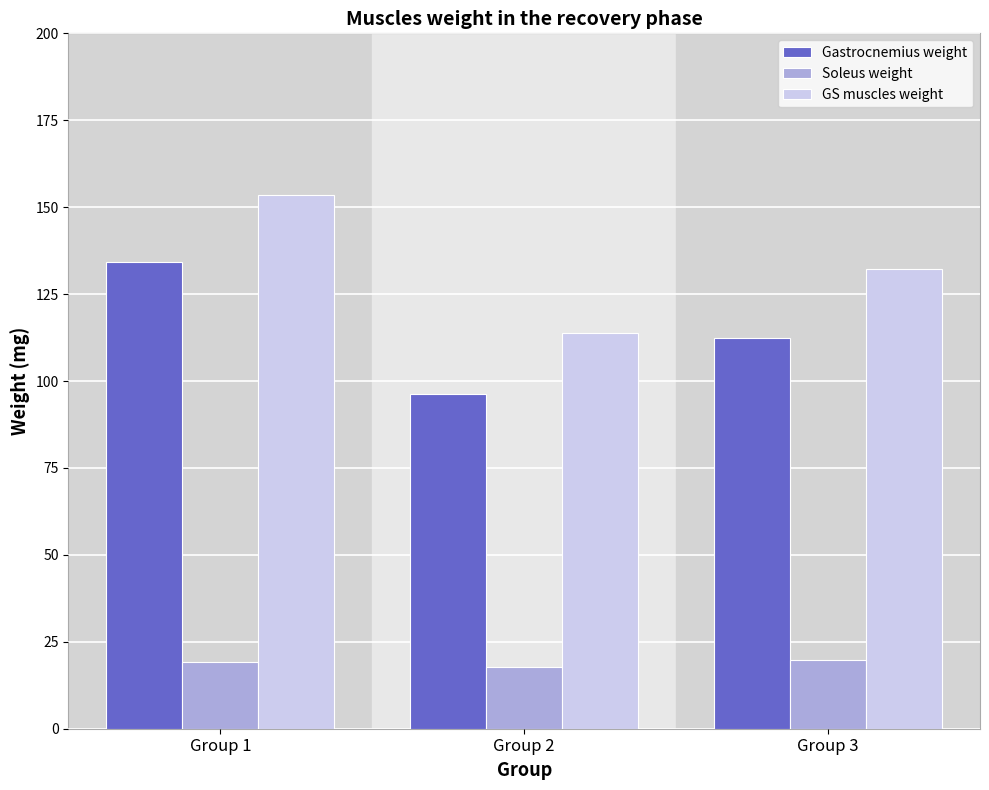

What is the minimum value for Soleus weight?

17.8